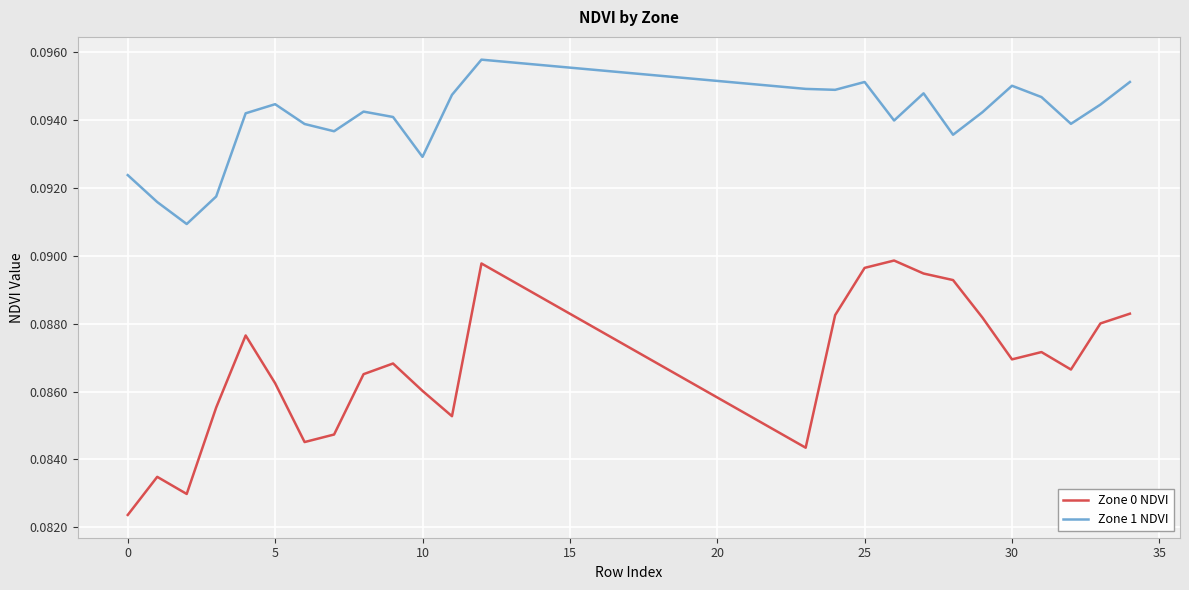

List the series in order of their peak value, highest first.

Zone 1 NDVI, Zone 0 NDVI